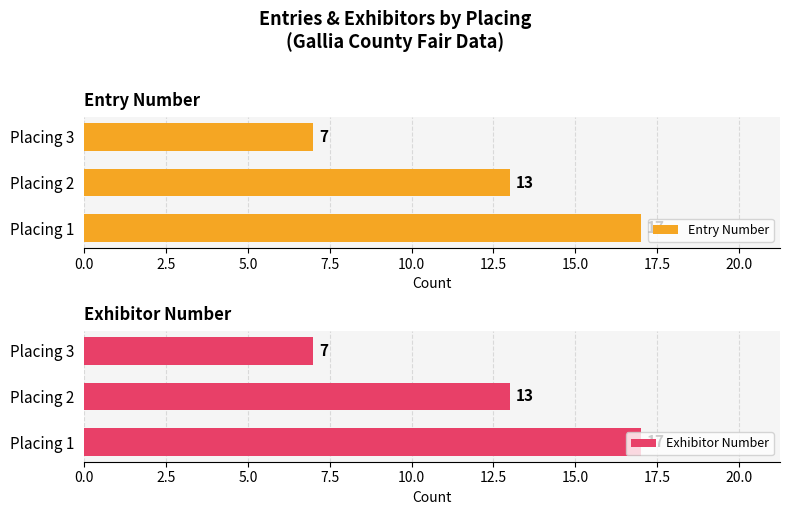

The Entry Number series shows 7 at Placing 3. True or false?

True